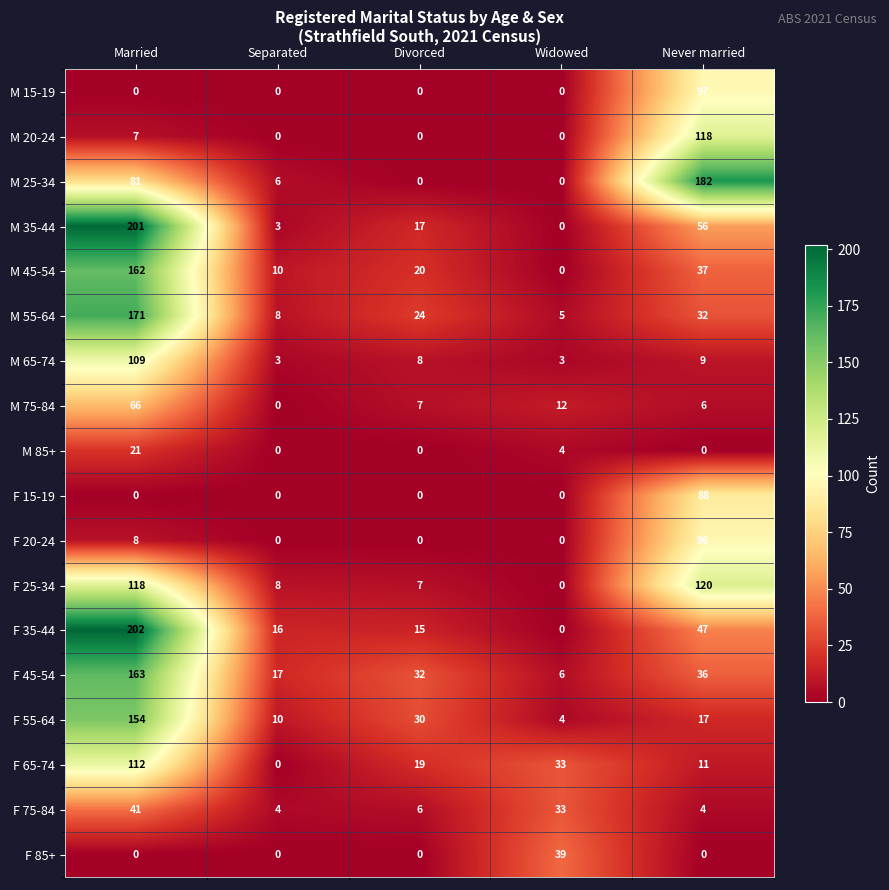

Which category has the highest value across all series?

Married